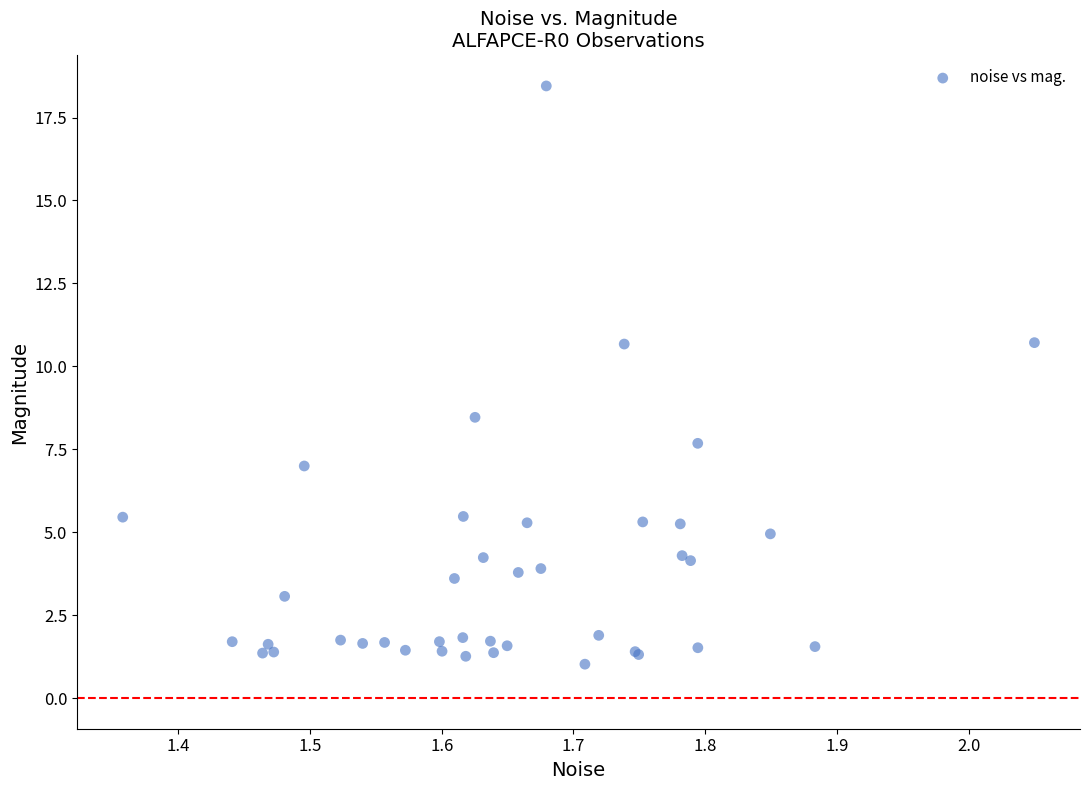

What Y value in the scatter plot is closest to 9?

8.5